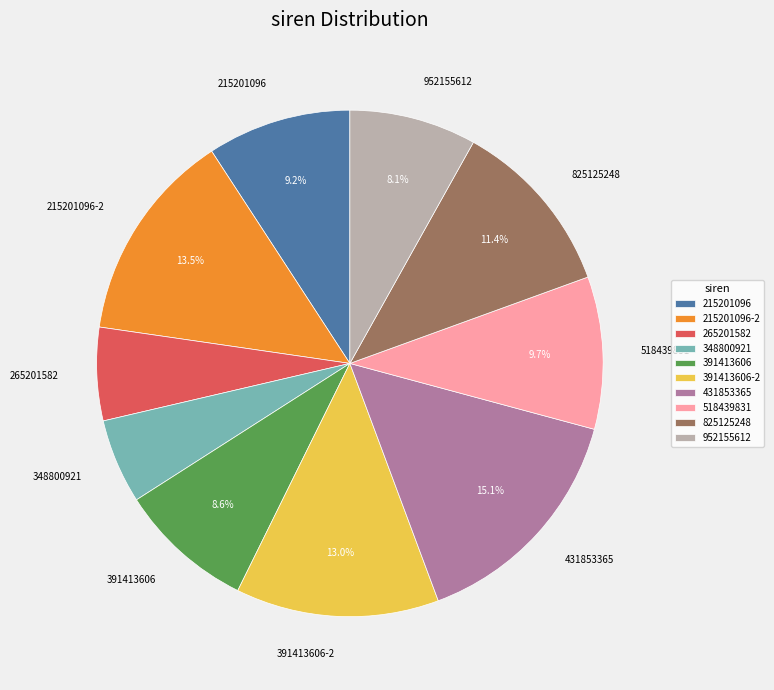

Is the sum of 391413606-2 and 391413606 greater than half?

No